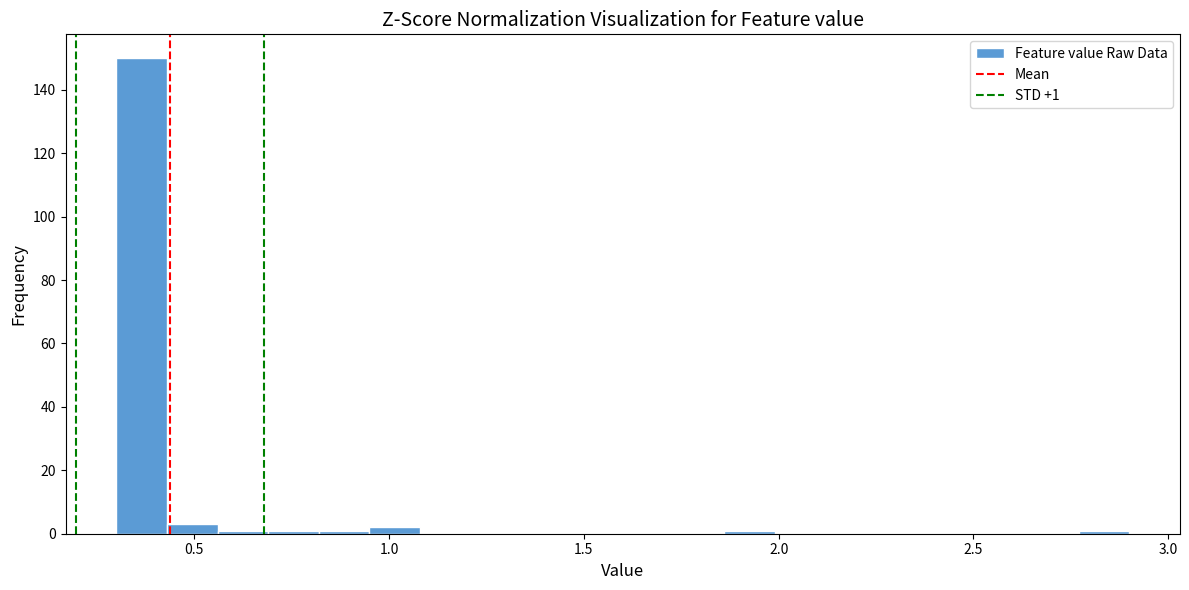

Around what value on the x-axis is the tallest bar? Give the approximate position of its centre, as read against the axis.

0.35